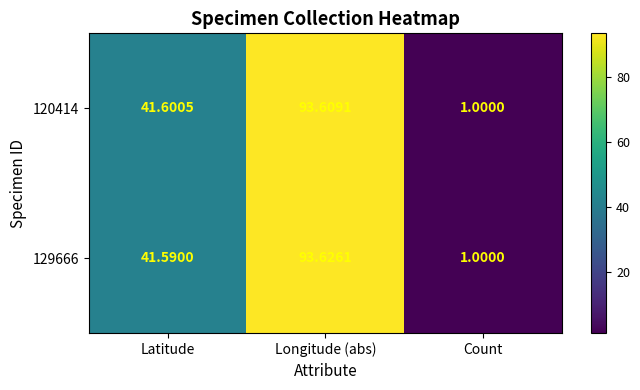

List the labels in order of 129666 value, smallest first.

Count, Latitude, Longitude (abs)